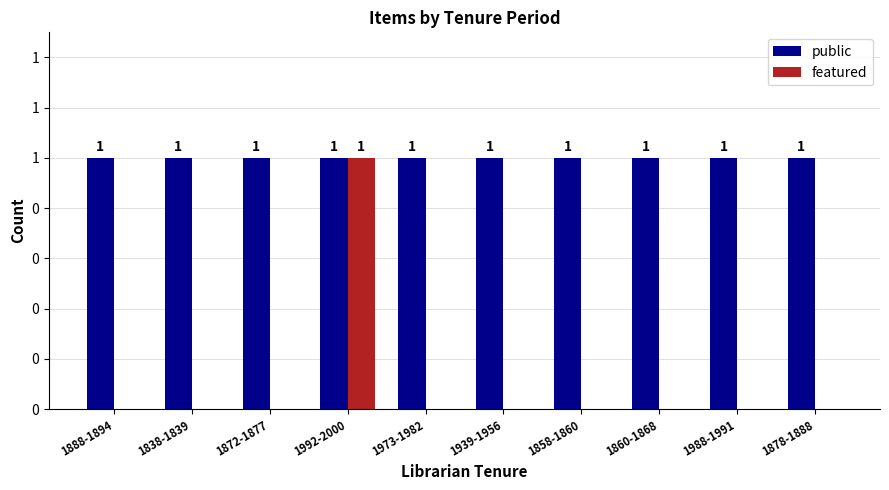

What are all the series names shown in the legend?

public, featured